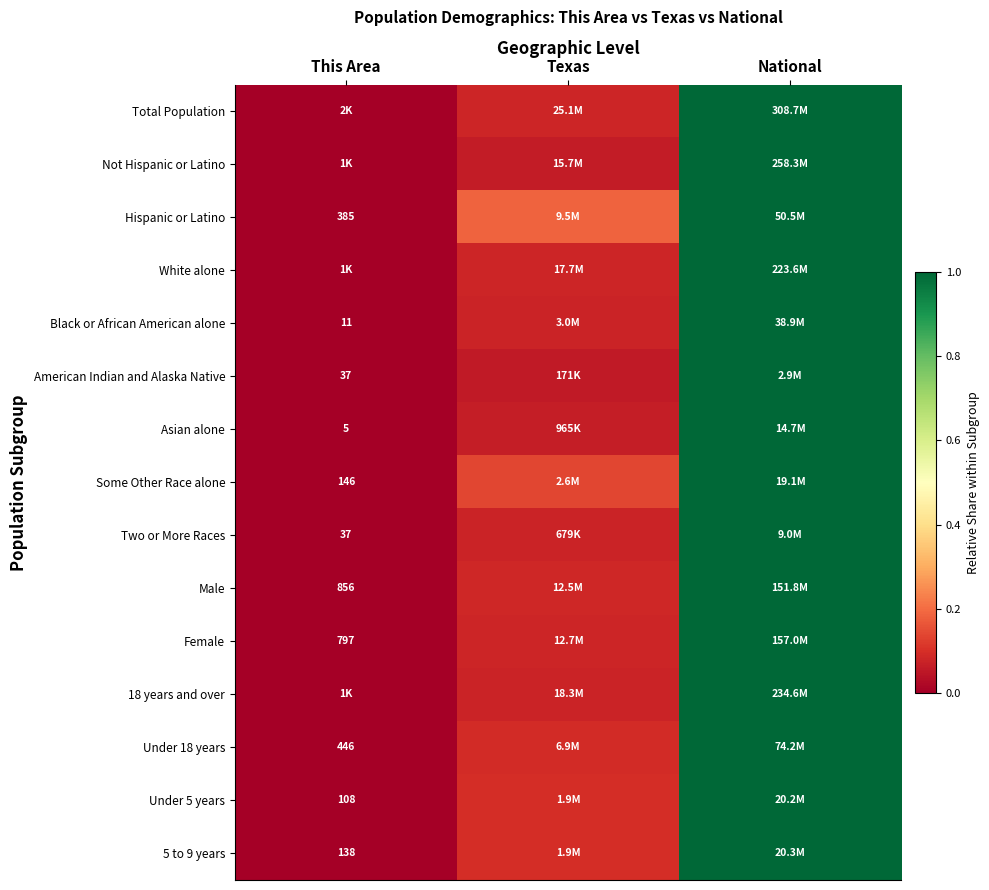

At which label does Some Other Race alone reach its minimum?

This Area